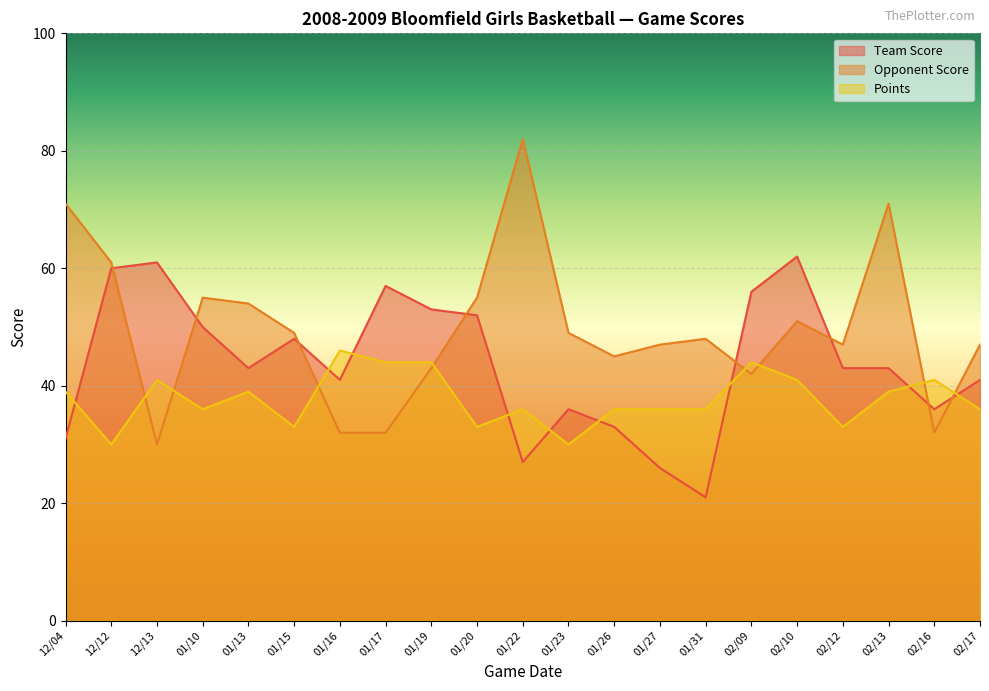

What is the spread (max minus min) of values at 01/10?

19